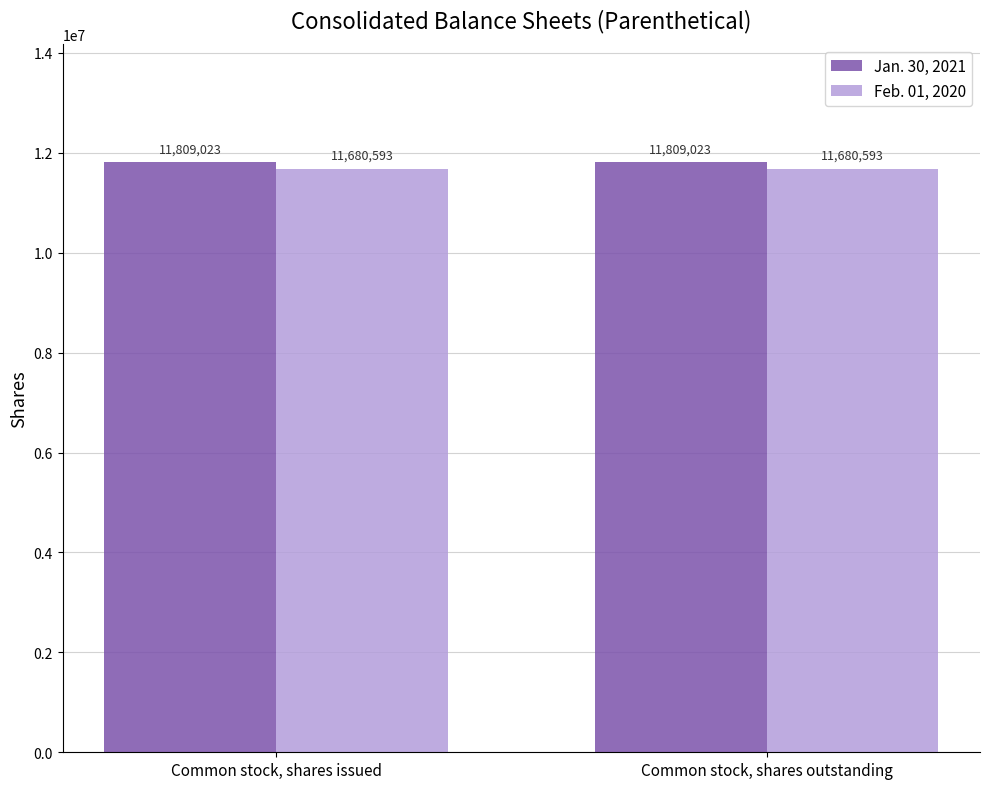

Reading left to right, extract all data points from this chart.

Jan. 30, 2021: Common stock, shares issued=11809023	Common stock, shares outstanding=11809023
Feb. 01, 2020: Common stock, shares issued=11680593	Common stock, shares outstanding=11680593